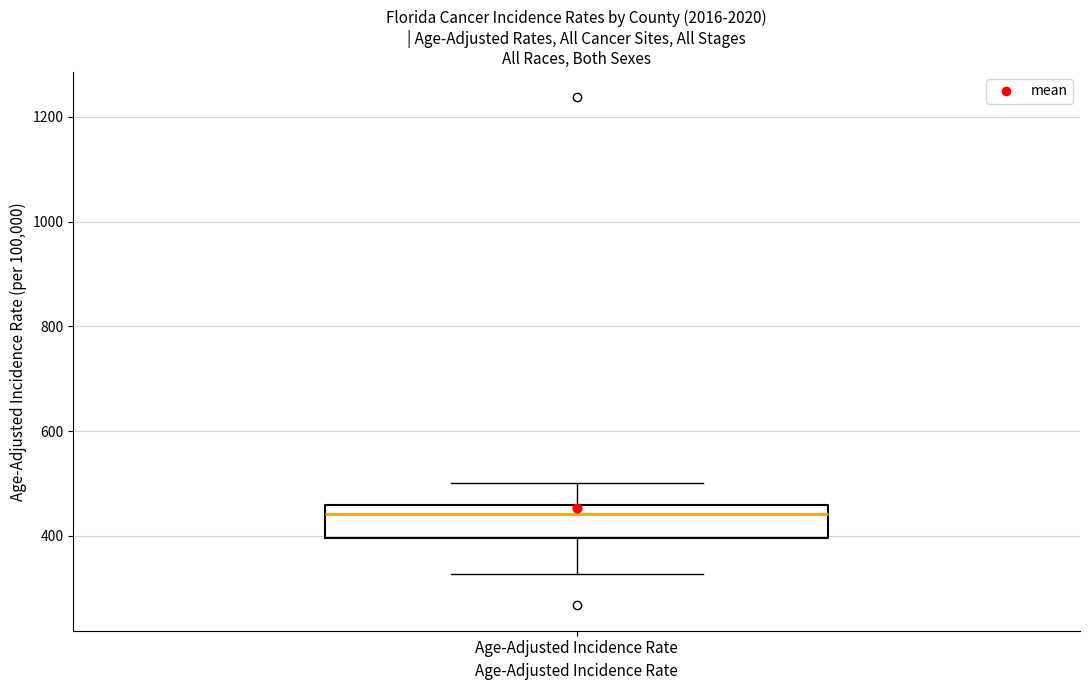

Where does the lower whisker of the box for Age-Adjusted Incidence Rate end on the y-axis? The values are not printed on the chart, so give them approximately, as read against the axis.

320